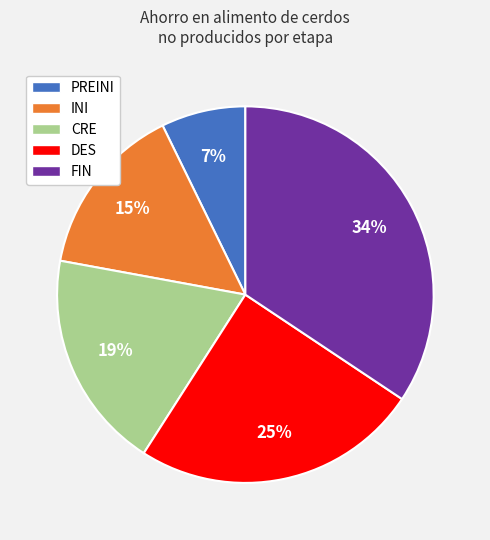

Does any single category account for the majority?

No